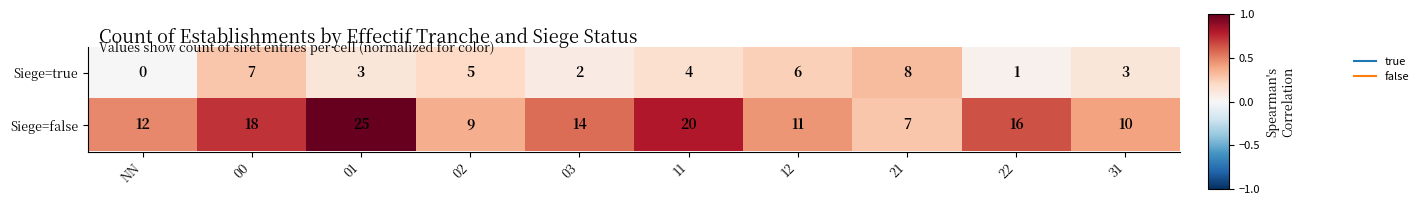

Rank the series at 02 from lowest to highest value.

Siege=true, Siege=false